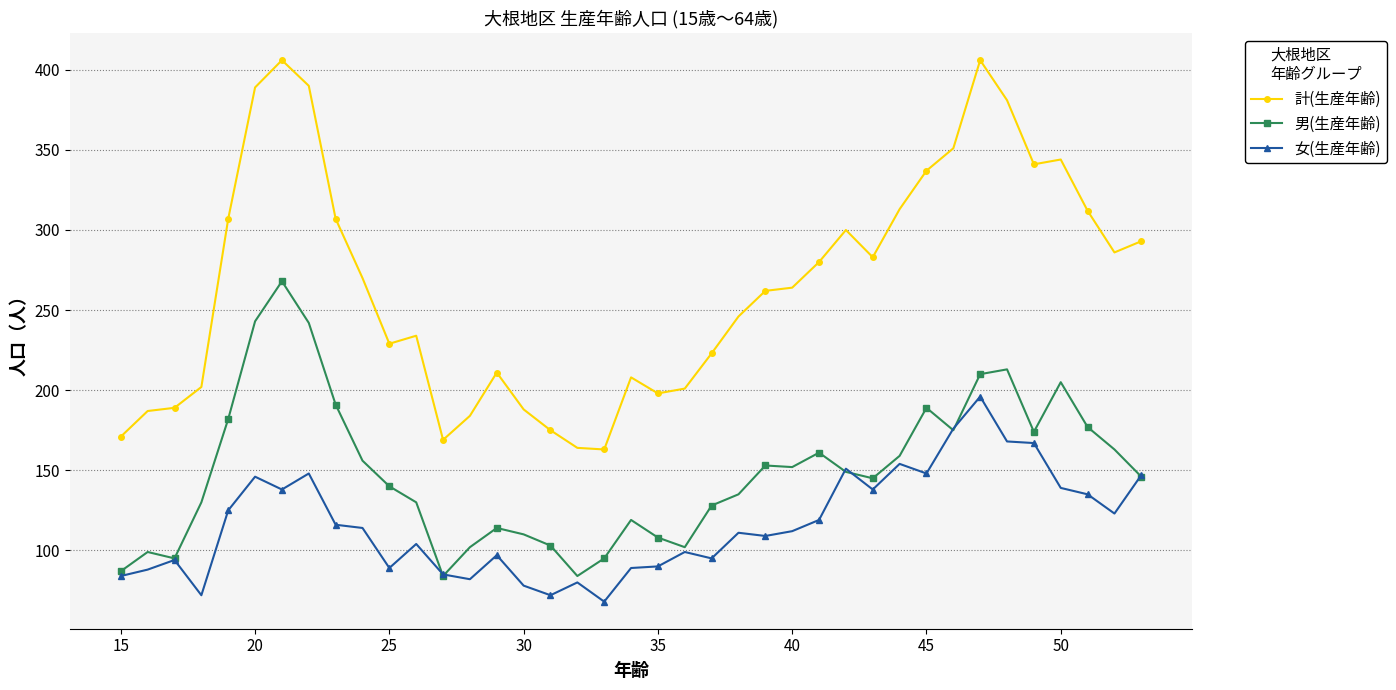

List the series in order of their peak value, lowest first.

女(生産年齢), 男(生産年齢), 計(生産年齢)